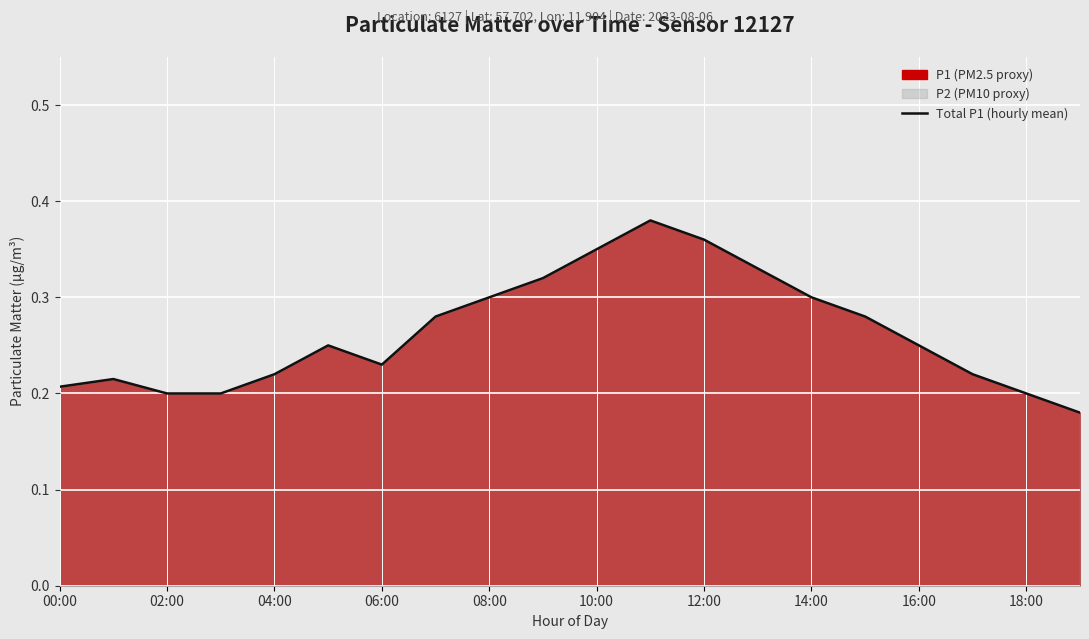

What is the approximate value at 13?

0.3